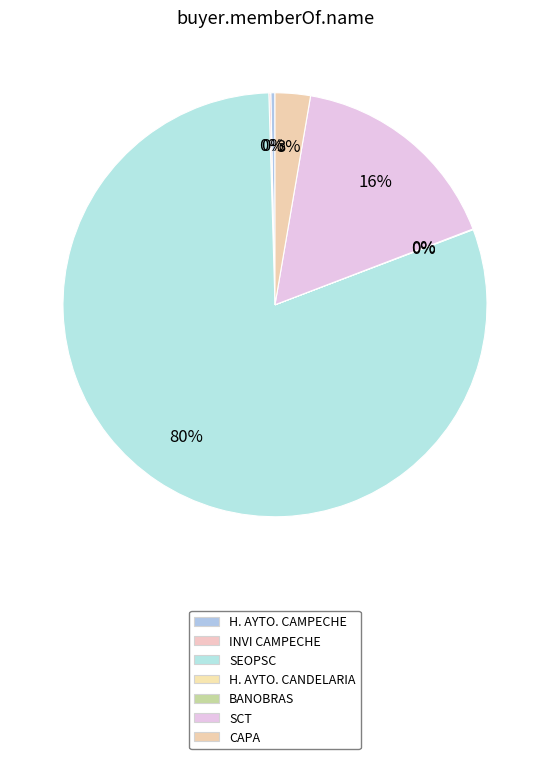

Which slice is the largest?

SECRETARIA DE OBRAS PUBLICAS Y COMUNICACIONES